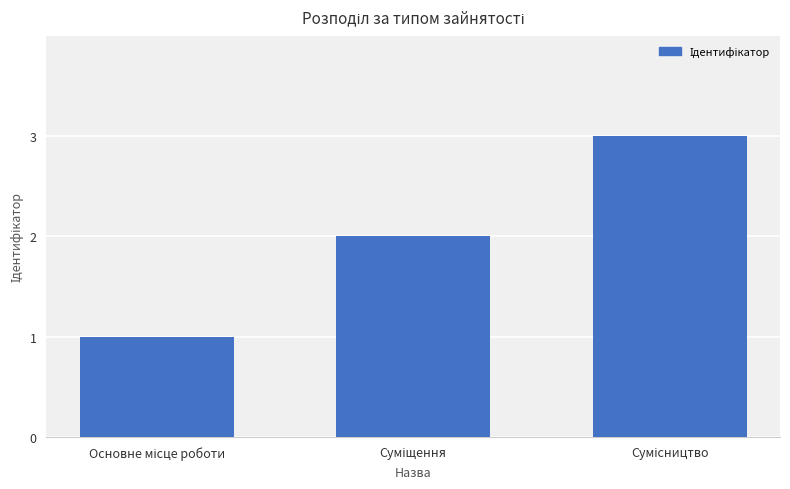

What is the maximum value shown in the chart?

3